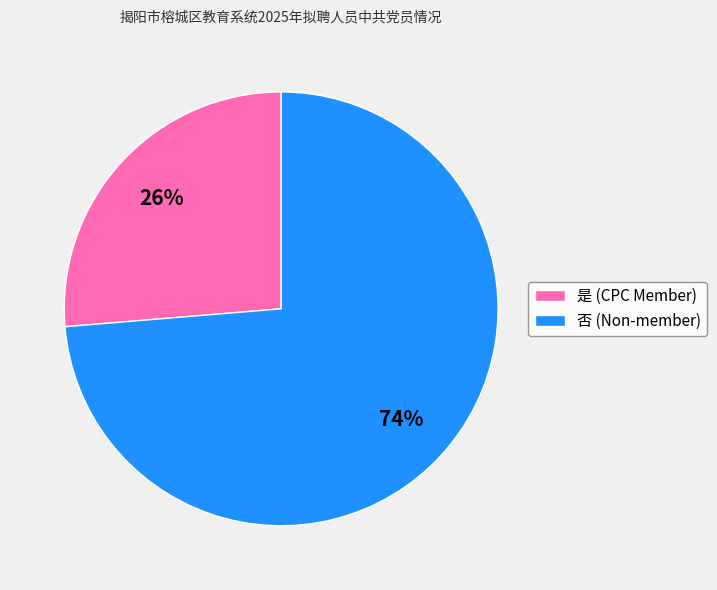

Which category has the smallest portion of the pie?

是